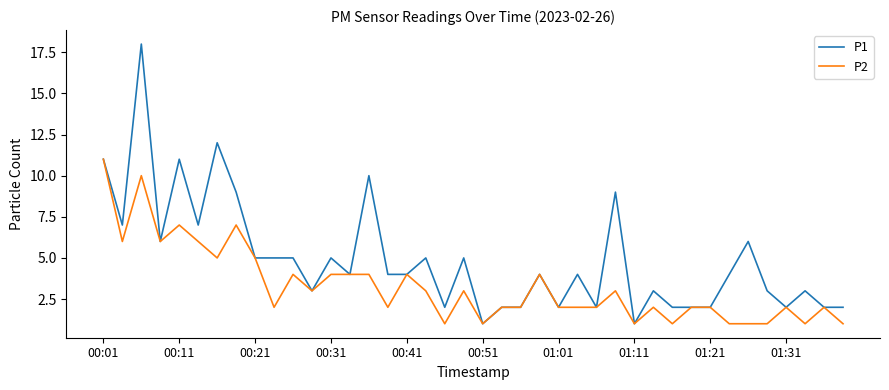

List the series in order of their peak value, lowest first.

P2, P1